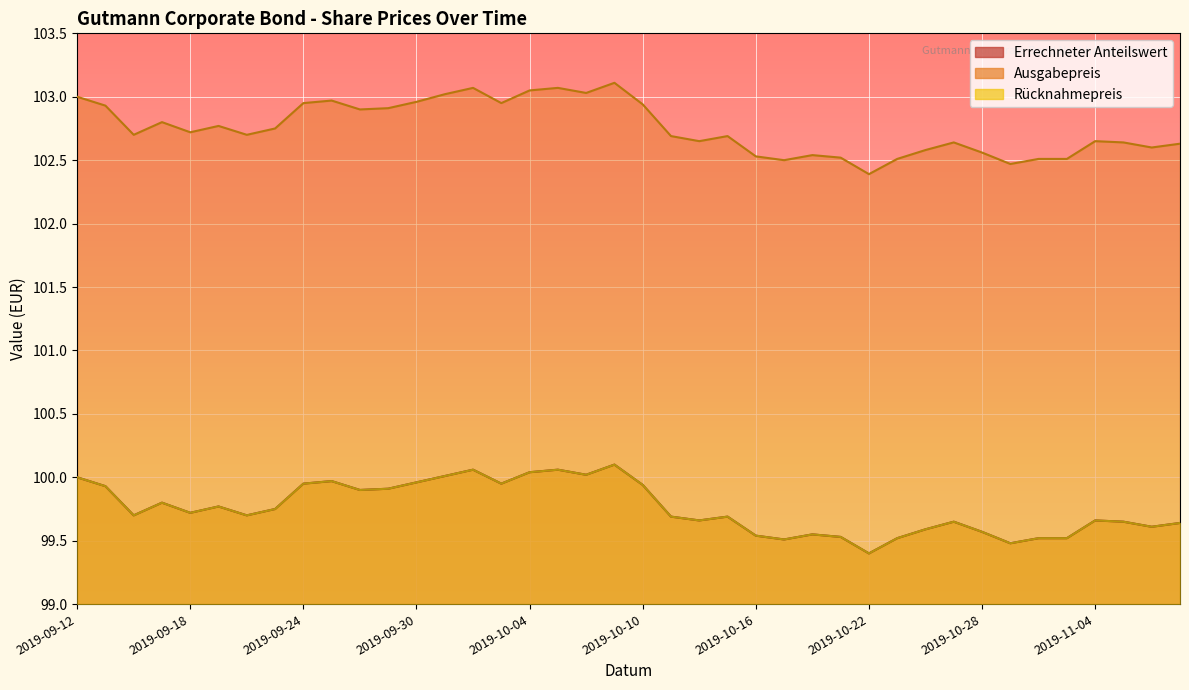

Where is Rücknahmepreis nearest to the value 99?

2019-10-22